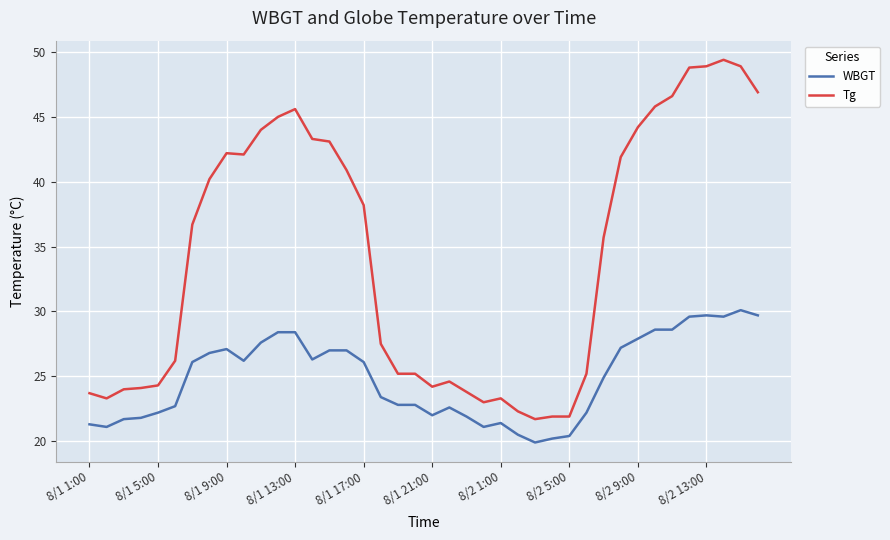

Which series has the widest spread of values?

Tg